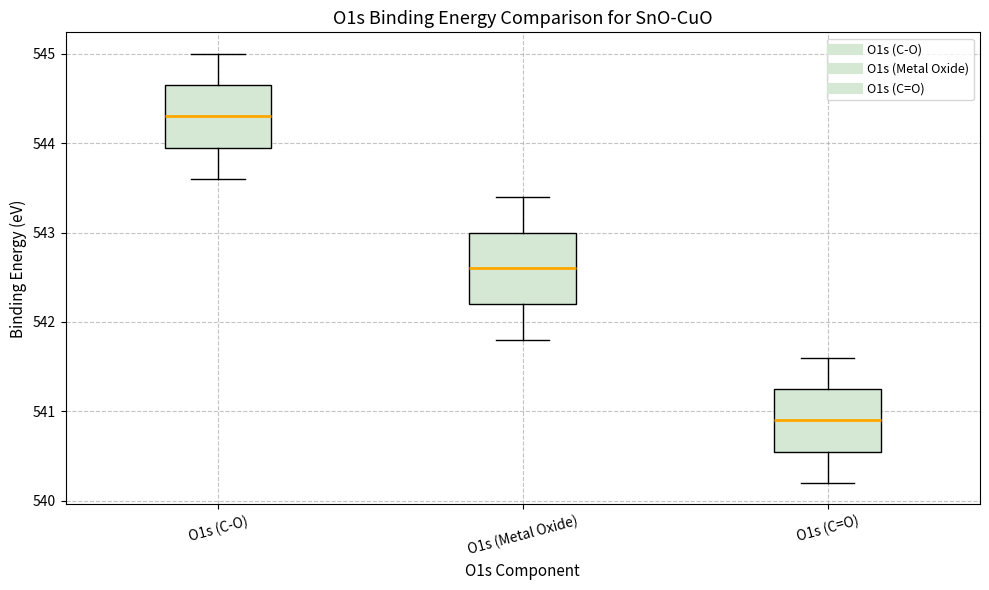

Reading left to right, transcribe this box plot: for each box, give where its median line is, the range the box spans, and where its two whiskers end, as read against the y-axis. The values are not printed on the chart, so give them approximately, as read against the axis.

O1s (C-O): median 544.3, box 544.0 to 544.7, whiskers 543.6 to 545.0
O1s (Metal Oxide): median 542.6, box 542.2 to 543.0, whiskers 541.8 to 543.4
O1s (C=O): median 540.9, box 540.6 to 541.3, whiskers 540.2 to 541.6